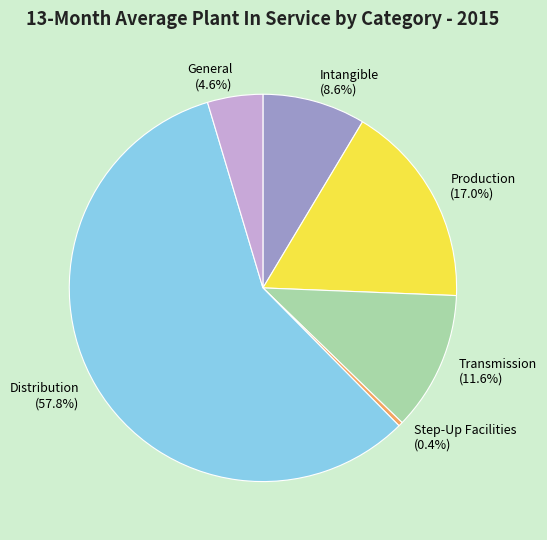

Rank the categories by value from lowest to highest.

Step-Up Facilities, General, Intangible, Transmission, Production, Distribution